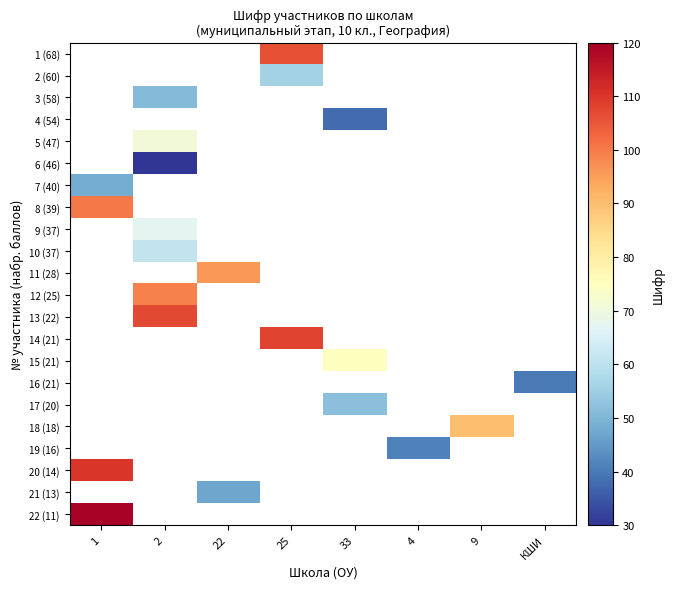

How many series are shown in this chart?

22